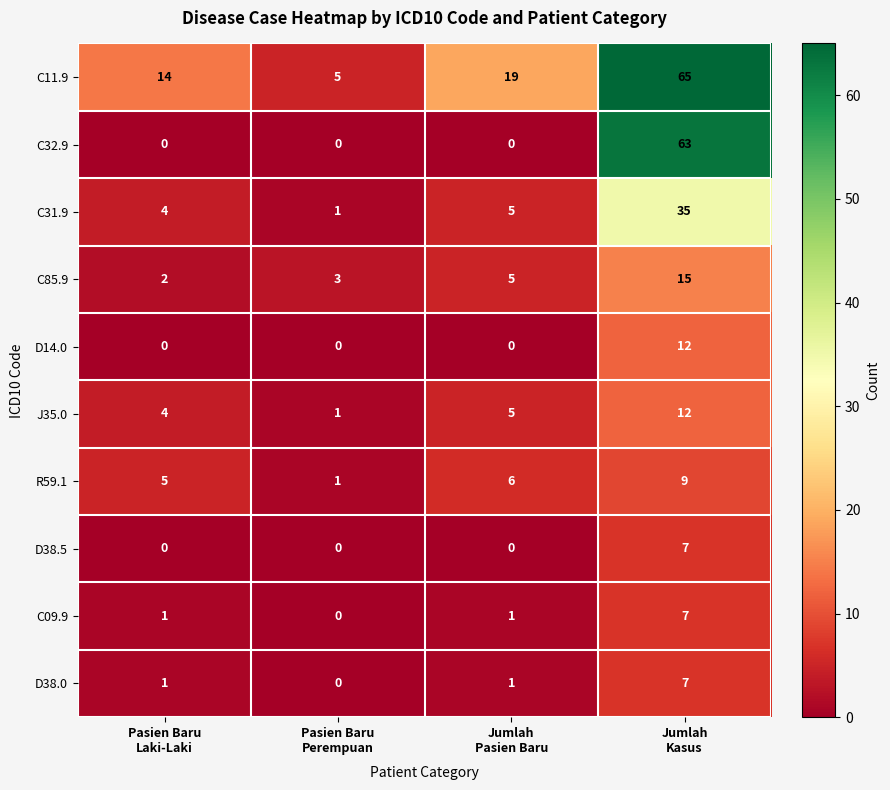

At how many categories does at least one series exceed 12?

3